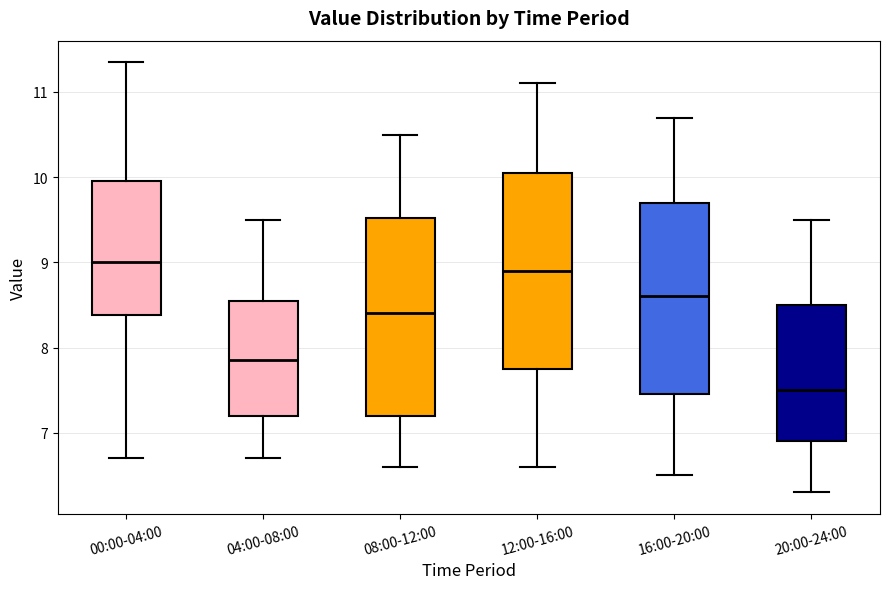

Reading left to right, transcribe this box plot: for each box, give where its median line is, the range the box spans, and where its two whiskers end, as read against the y-axis. The values are not printed on the chart, so give them approximately, as read against the axis.

00:00-04:00: median 9.0, box 8.4 to 10.0, whiskers 6.7 to 11.4
04:00-08:00: median 7.9, box 7.2 to 8.6, whiskers 6.7 to 9.5
08:00-12:00: median 8.4, box 7.2 to 9.5, whiskers 6.6 to 10.5
12:00-16:00: median 8.9, box 7.8 to 10.1, whiskers 6.6 to 11.1
16:00-20:00: median 8.6, box 7.5 to 9.7, whiskers 6.5 to 10.7
20:00-24:00: median 7.5, box 6.9 to 8.5, whiskers 6.3 to 9.5